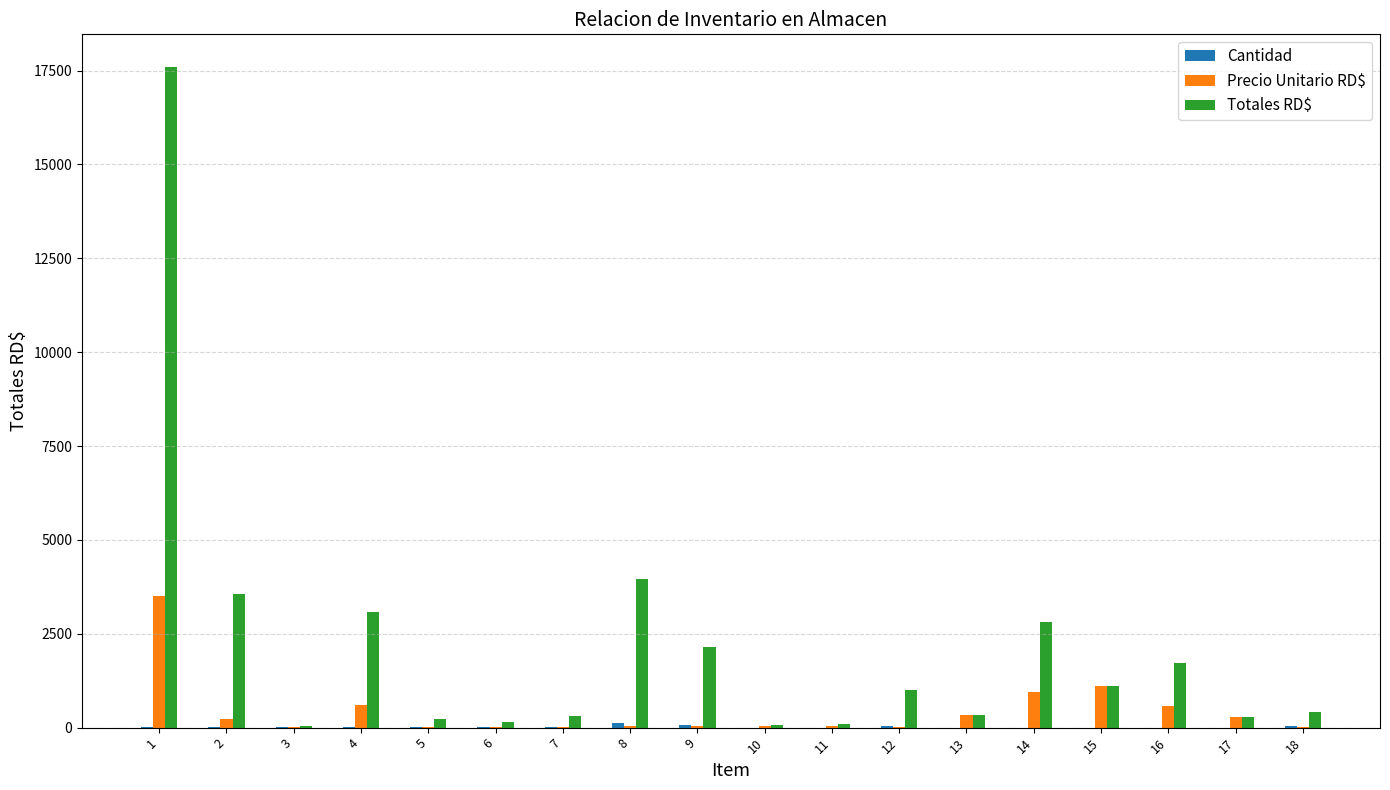

True or false: Totales RD$ has a value of 144.9 at 6.

True